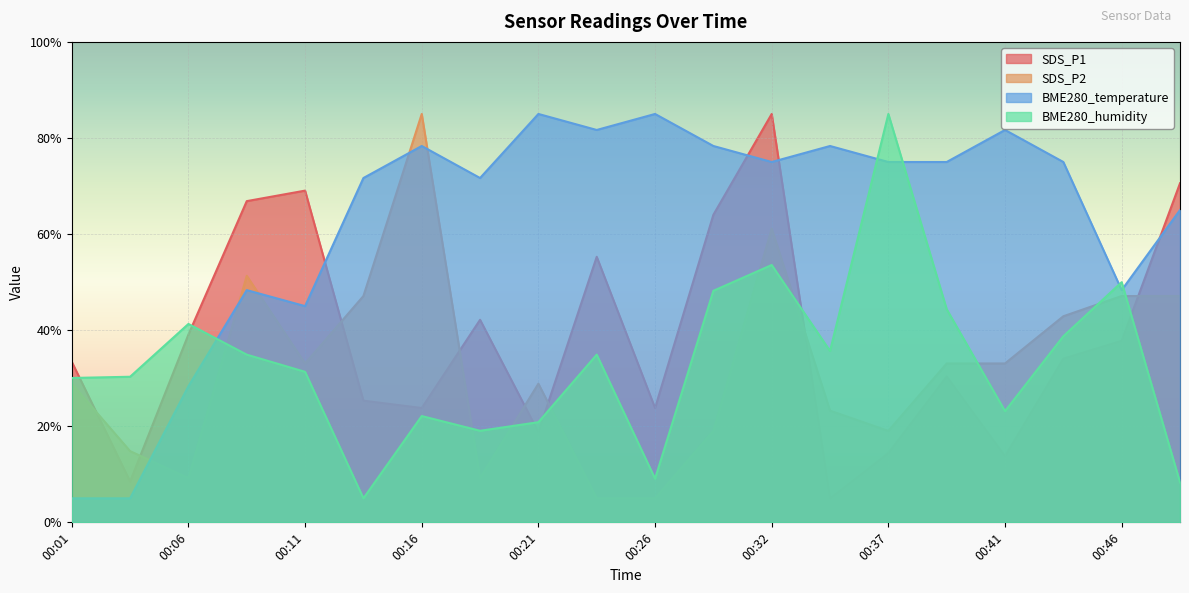

The BME280_temperature series shows 81.7 at 00:41. True or false?

True